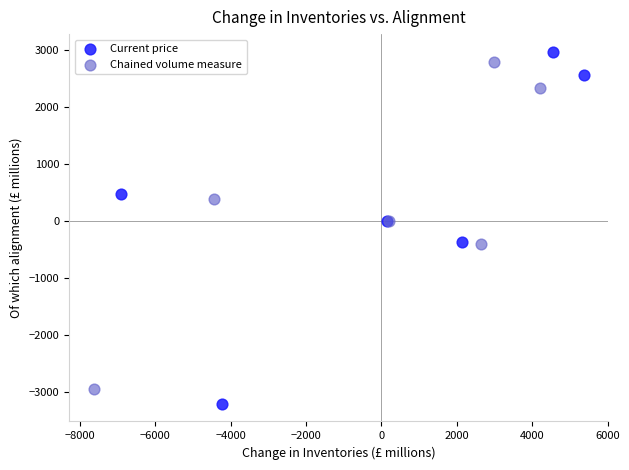

Which series has the widest spread of Y values?

Current price